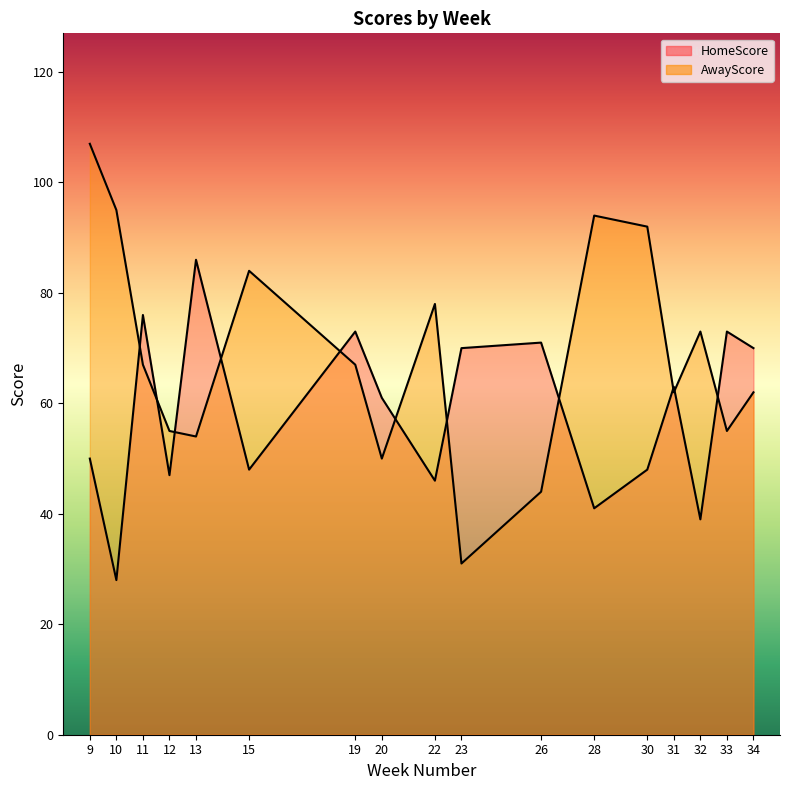

How many values in the HomeScore series are below 61?

8